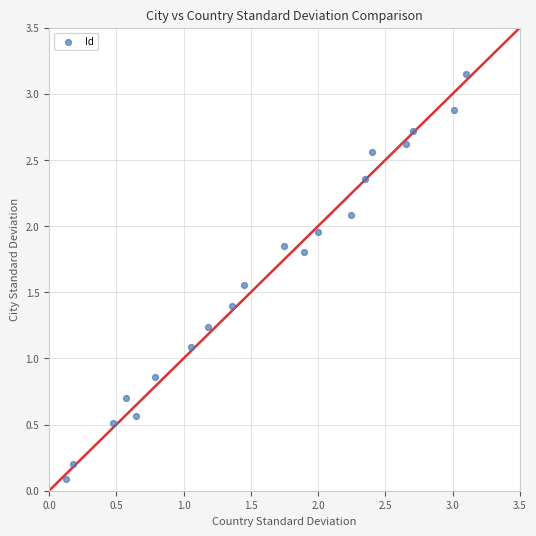

What Y value in the scatter plot is closest to 1?

1.1